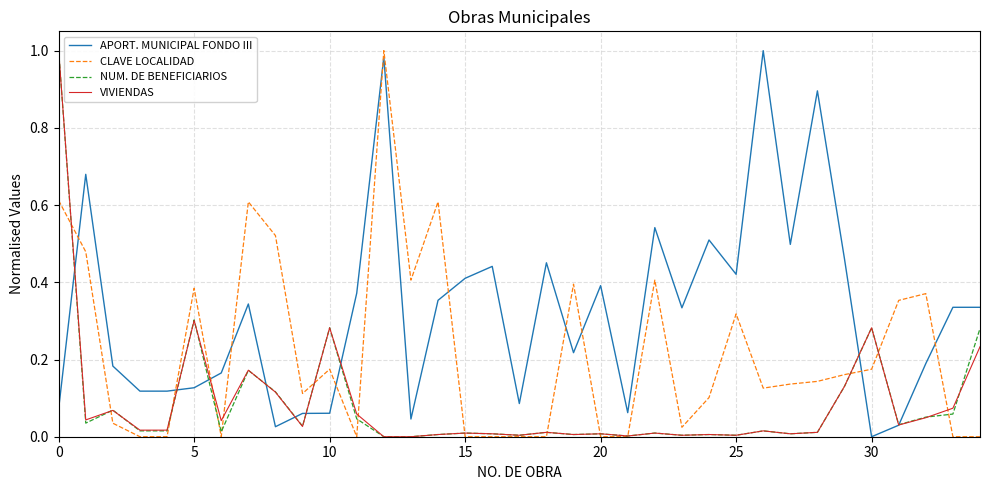

Does the chart have visible grid lines?

Yes